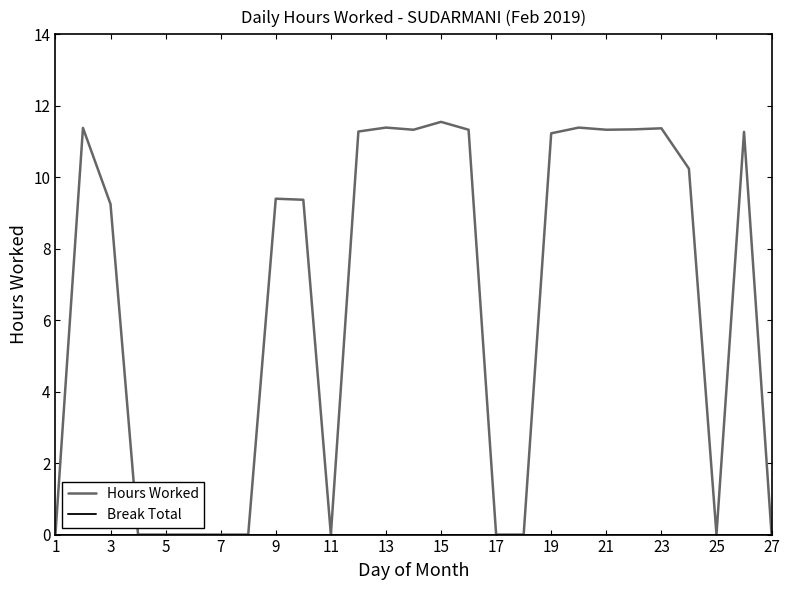

How many distinct data groups are displayed?

2